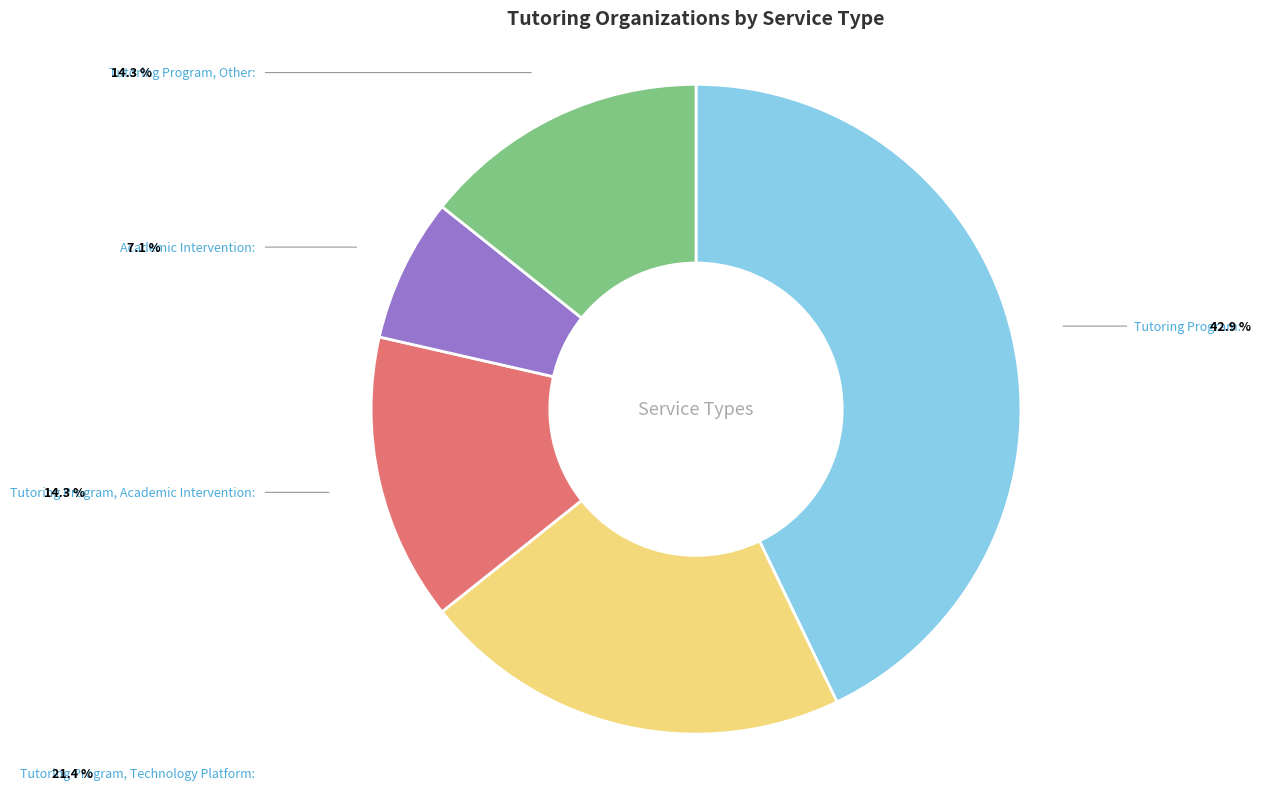

Do Tutoring Program, Academic Intervention and Academic Intervention together represent more than half of the pie?

No